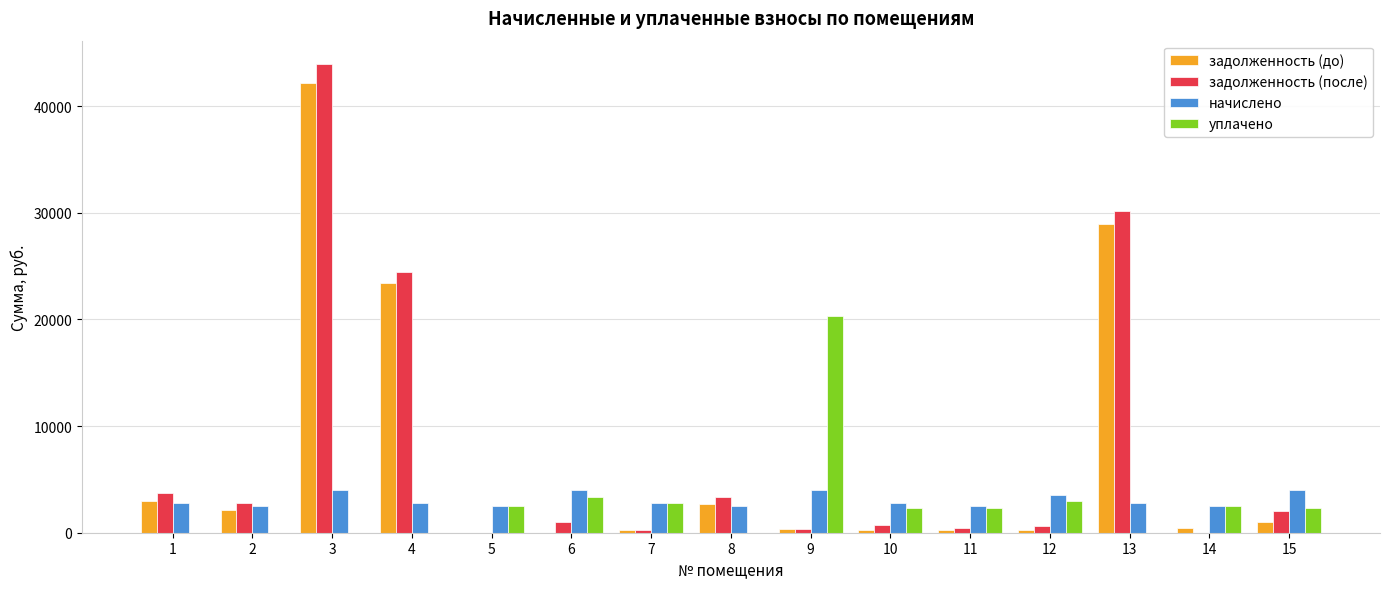

What is the sum of all уплачено values?

41358.5